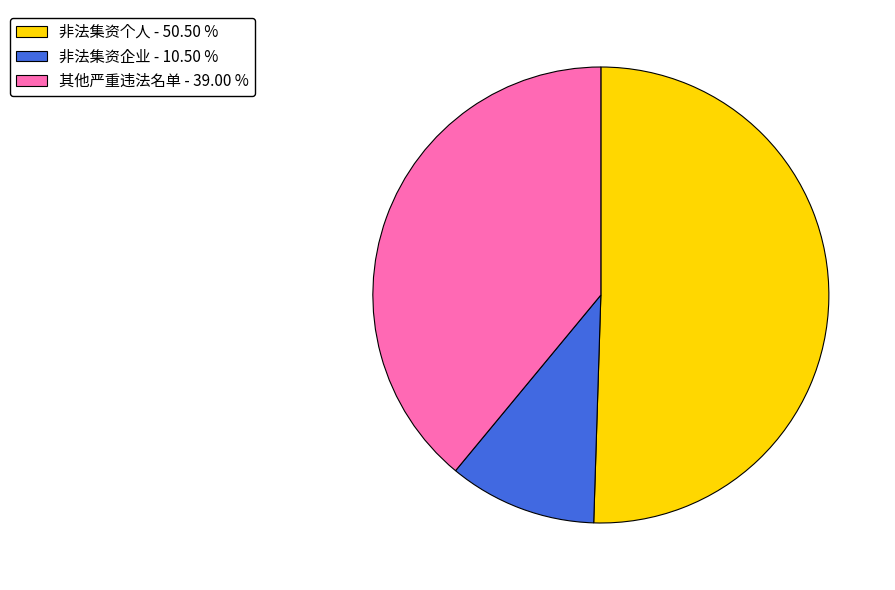

Is there any slice that represents more than half of the pie?

Yes